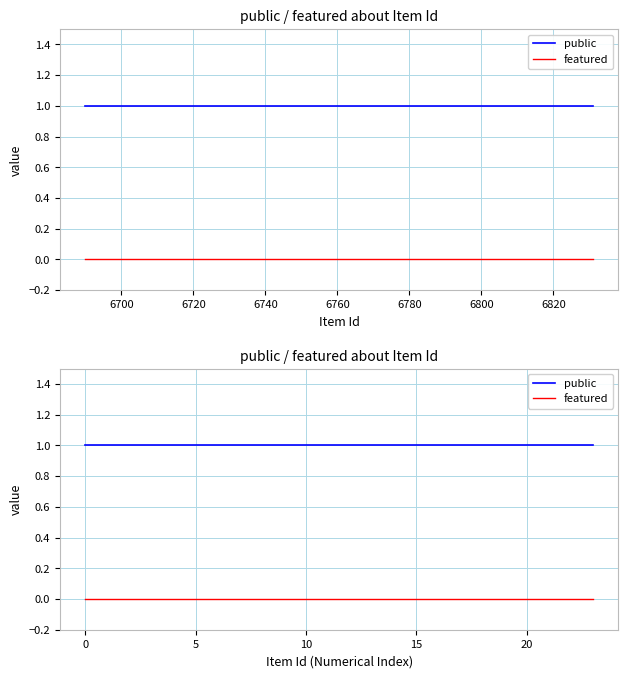

True or false: public and featured cross at least once.

False